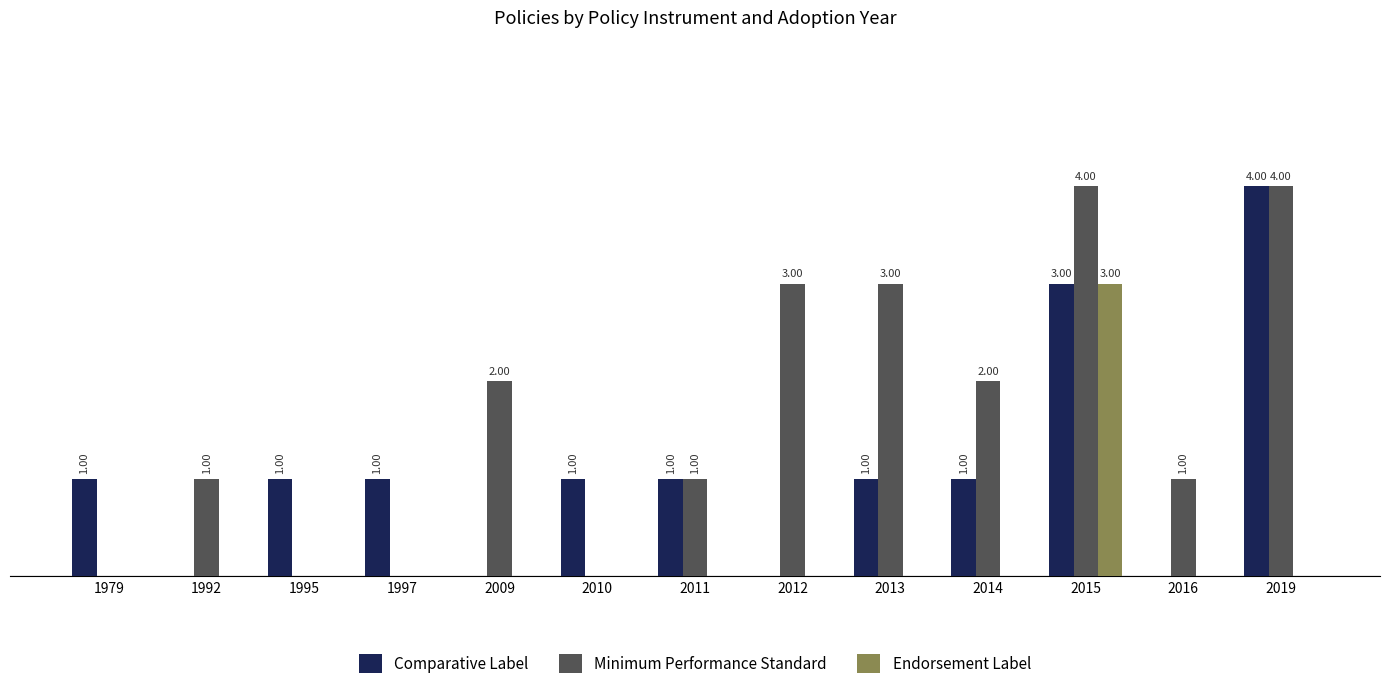

Is it true that Minimum Performance Standard equals 4 at 2012?

False